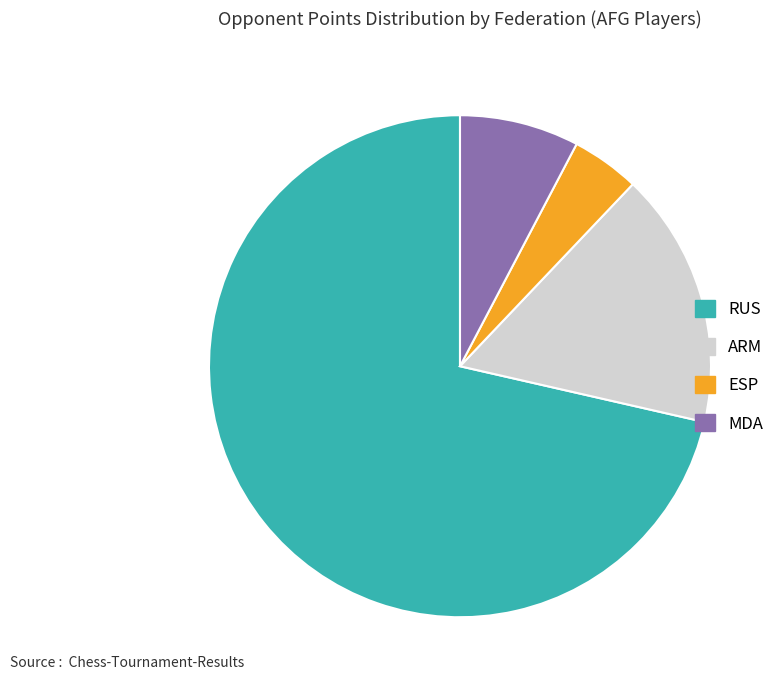

True or false: RUS accounts for 14% of the total.

False